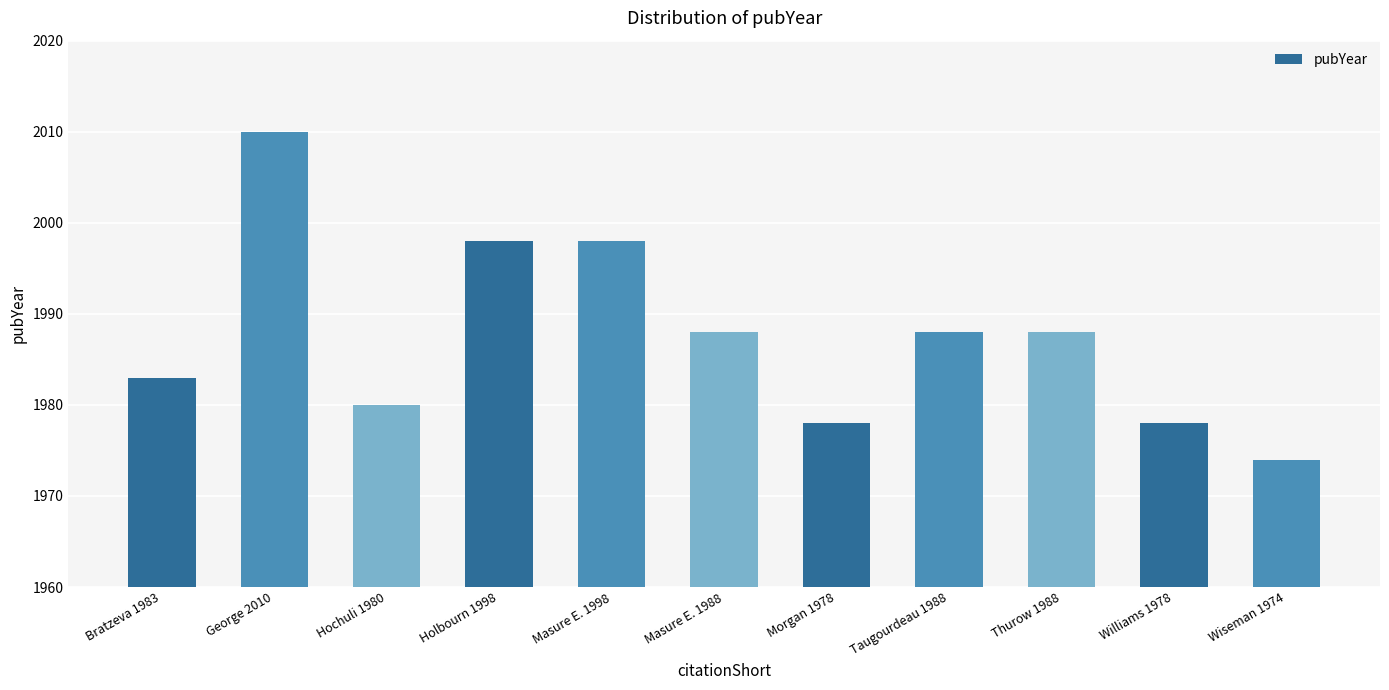

What is the maximum value shown in the chart?

2010